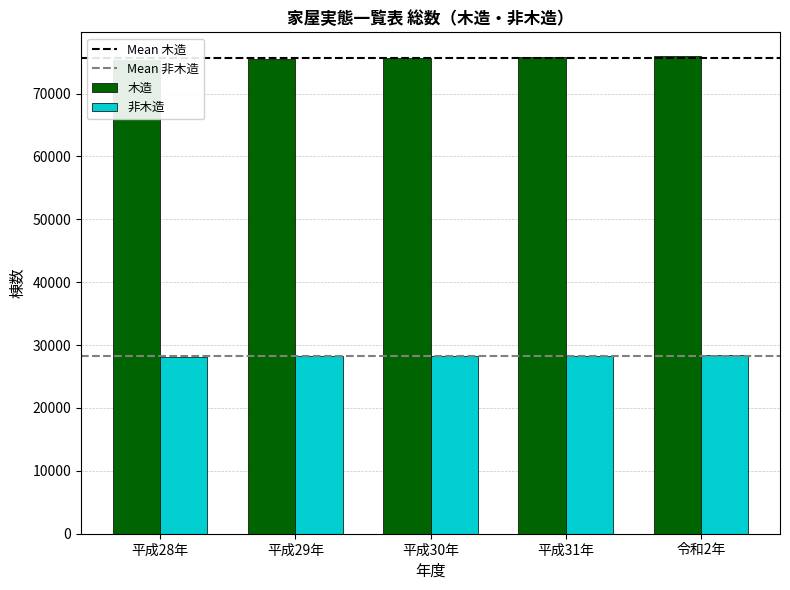

Count the number of categories in the chart.

5